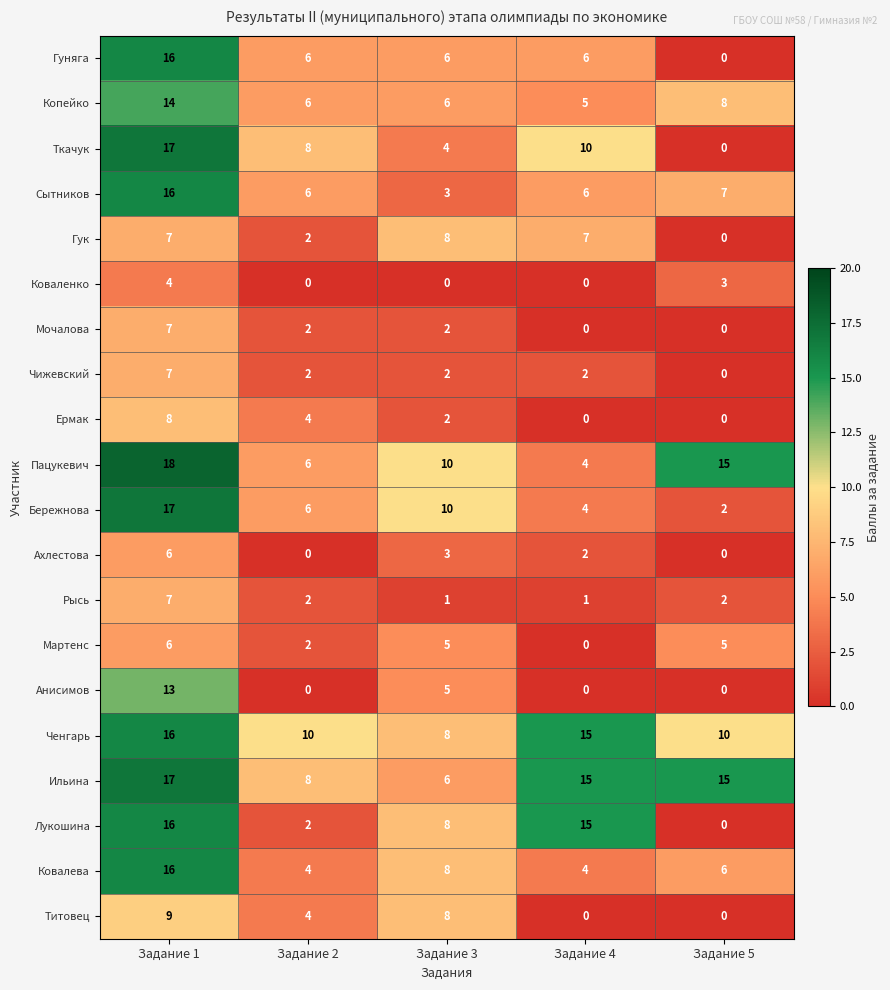

Count the Бережнова values in the range 4 to 10.

3